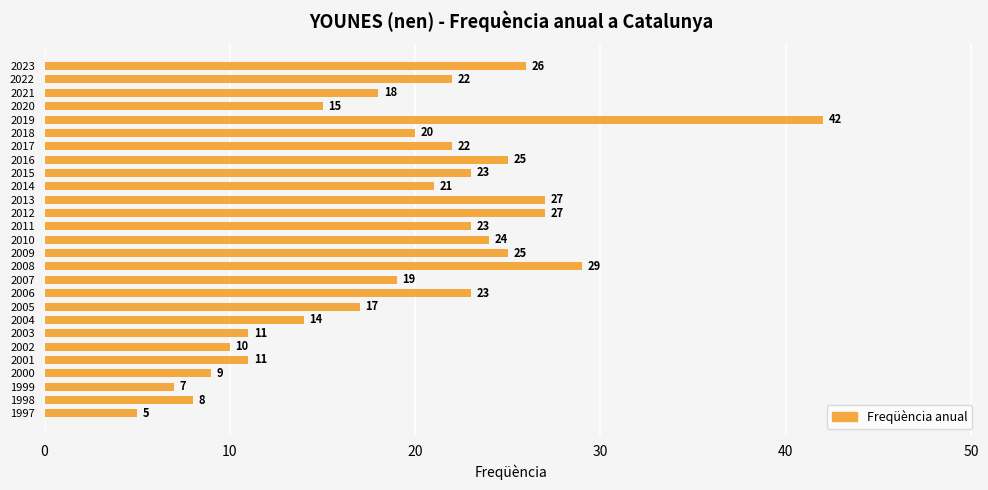

Reading bottom to top, transcribe all the data shown in this chart.

1997=5	1998=8	1999=7	2000=9	2001=11	2002=10	2003=11	2004=14	2005=17	2006=23	2007=19	2008=29	2009=25	2010=24	2011=23	2012=27	2013=27	2014=21	2015=23	2016=25	2017=22	2018=20	2019=42	2020=15	2021=18	2022=22	2023=26